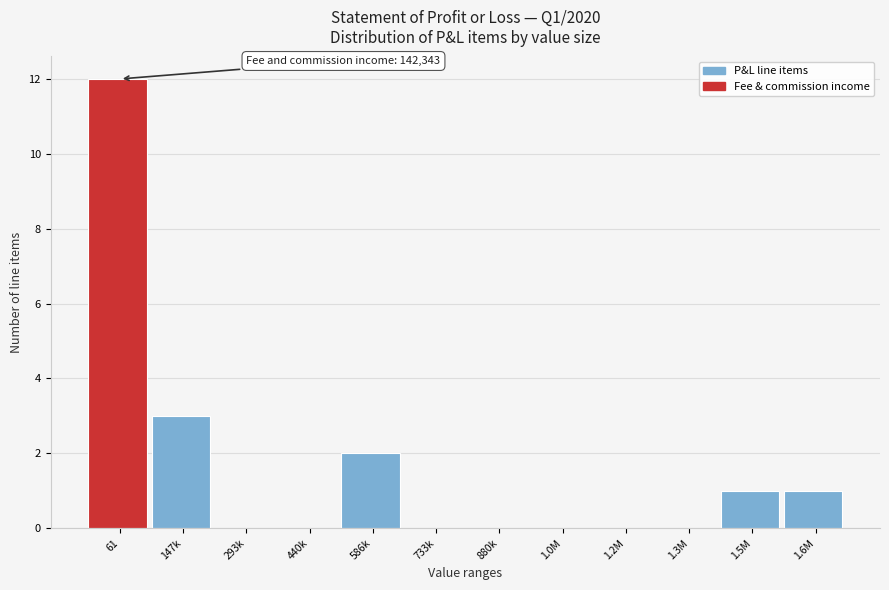

Reading left to right, list all the values displayed in this chart.

61=12	147k=3	293k=0	440k=0	586k=2	733k=0	880k=0	1.0M=0	1.2M=0	1.3M=0	1.5M=1	1.6M=1